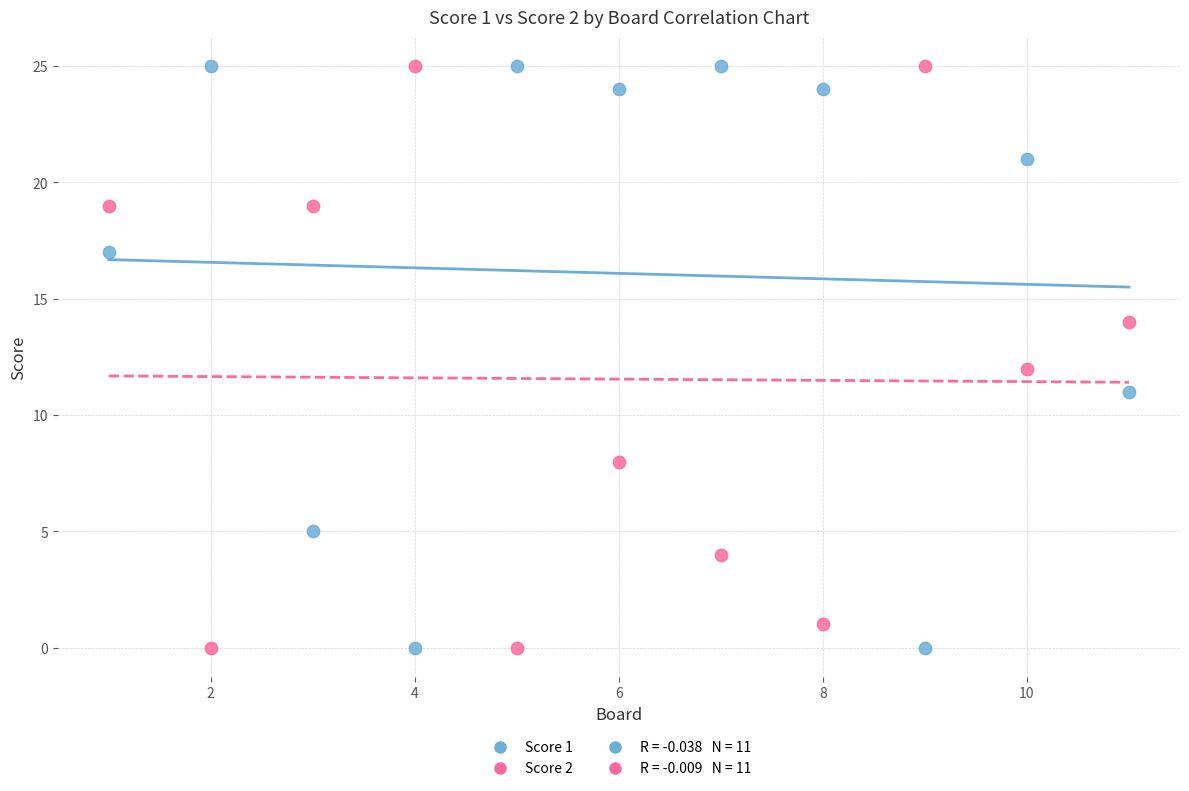

Across all data points, what is the range of Y values (max minus min)?

25